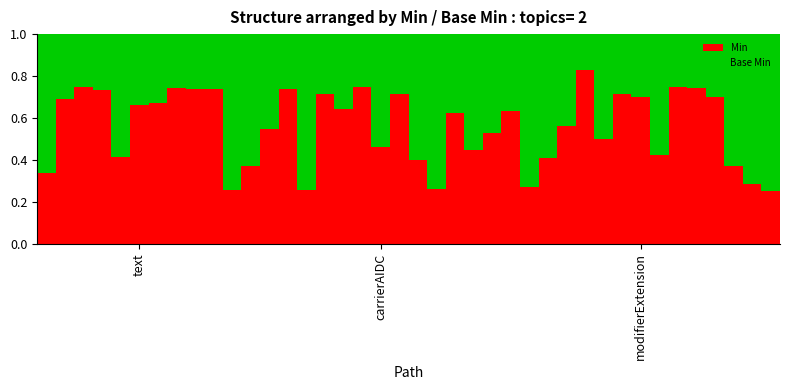

How many Min values are between 0 and 1?

40